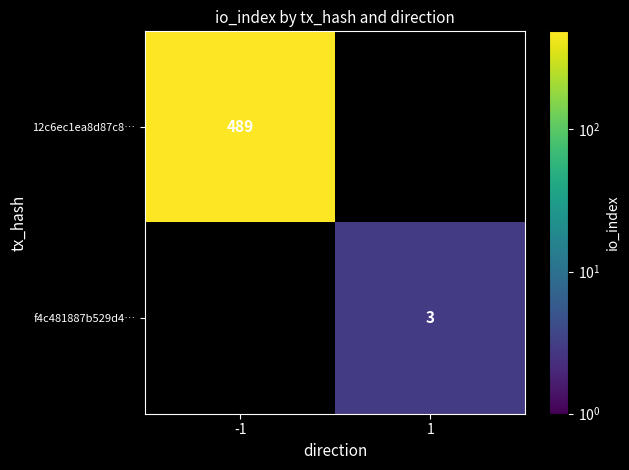

The value of 12c6ec1ea8d87c8… at -1 is 489. True or false?

True